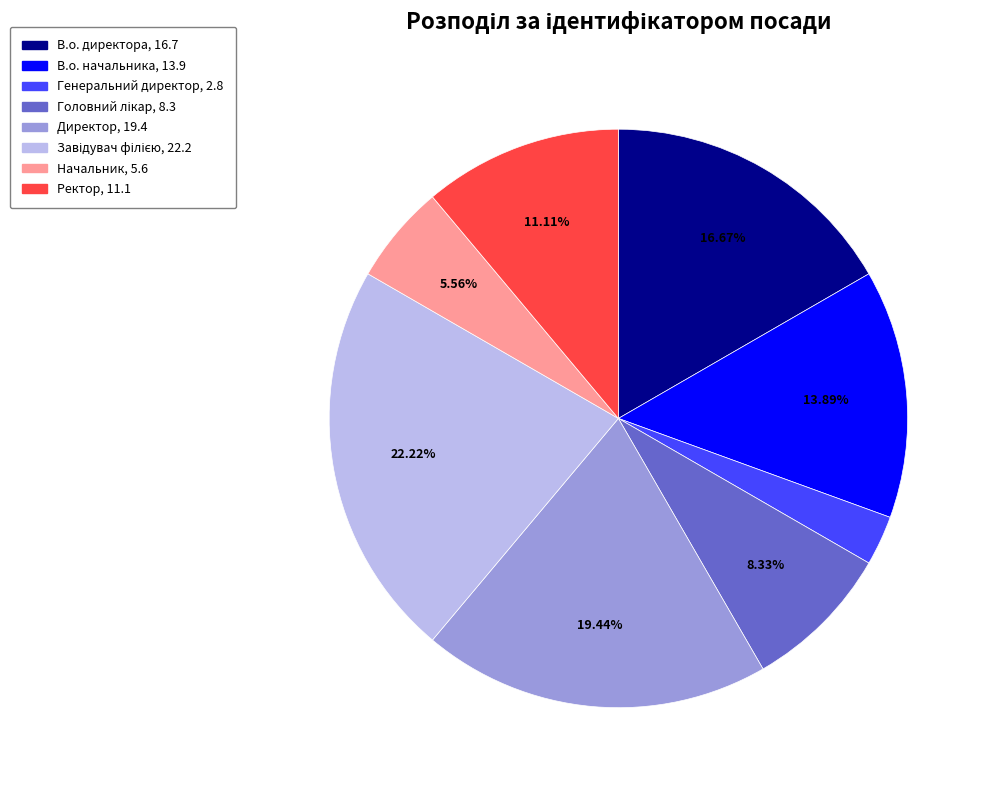

Which slice is the smallest?

Генеральний директор